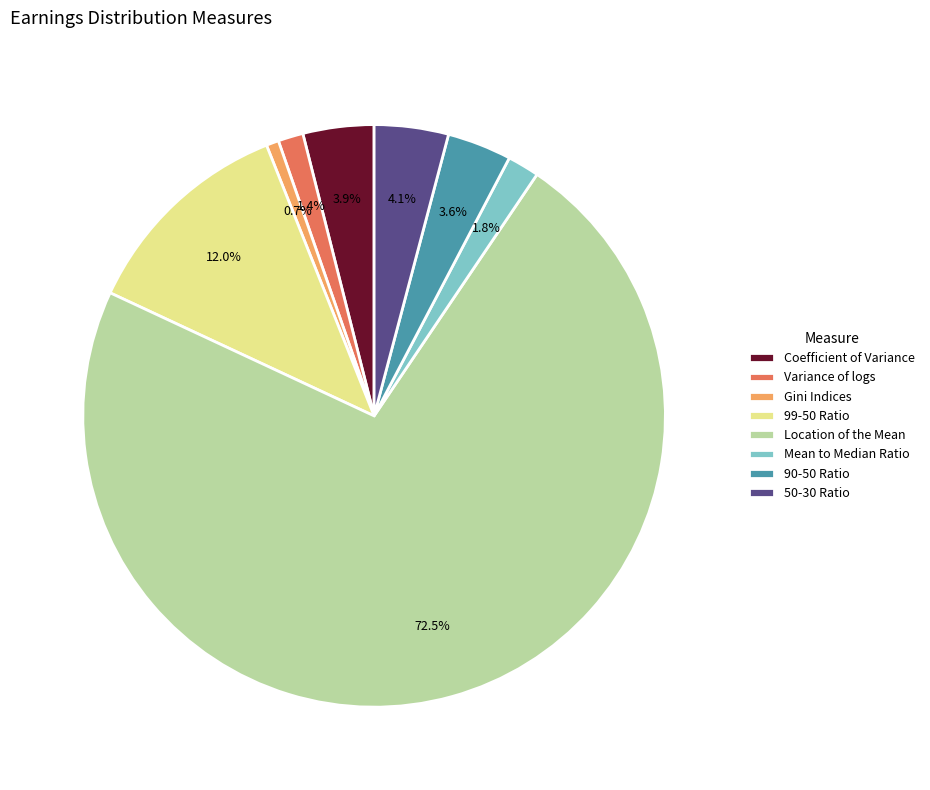

Is it true that Variance of logs is 11% of the pie?

False